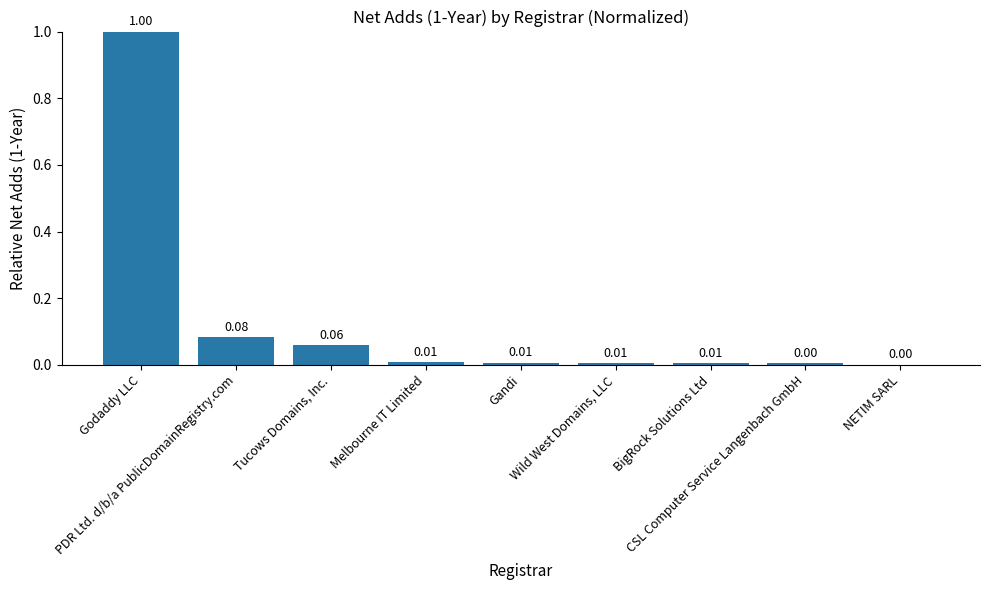

How many distinct data groups are displayed?

1